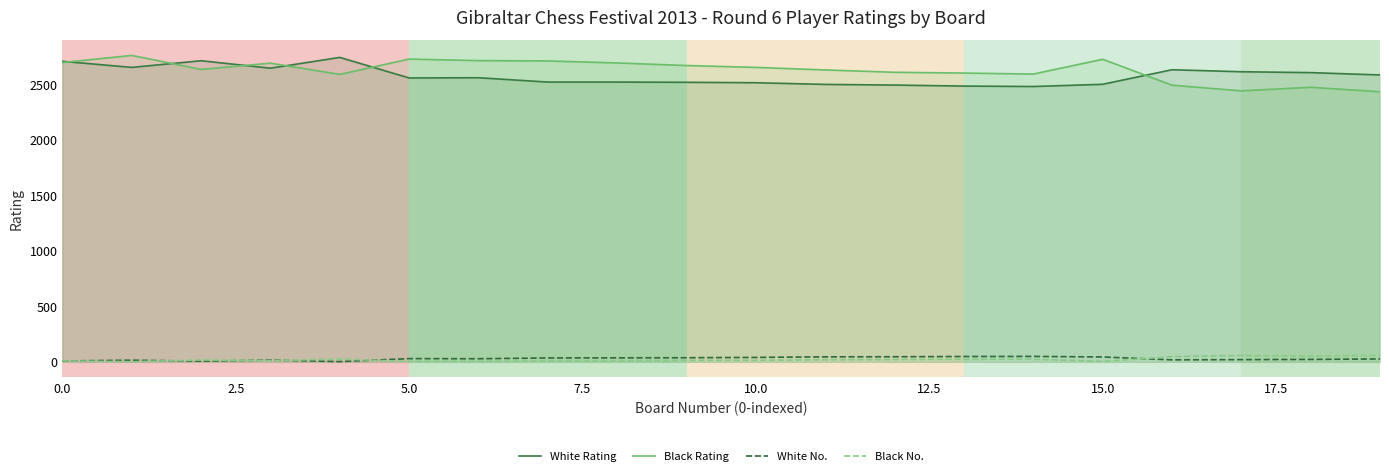

The value of Black No. at 5.0 is 17. True or false?

True